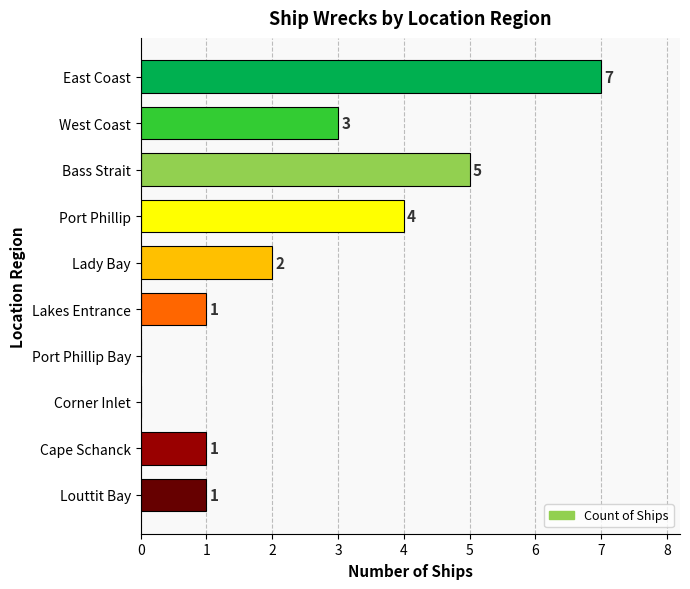

Where is the data nearest to the value 3?

West Coast